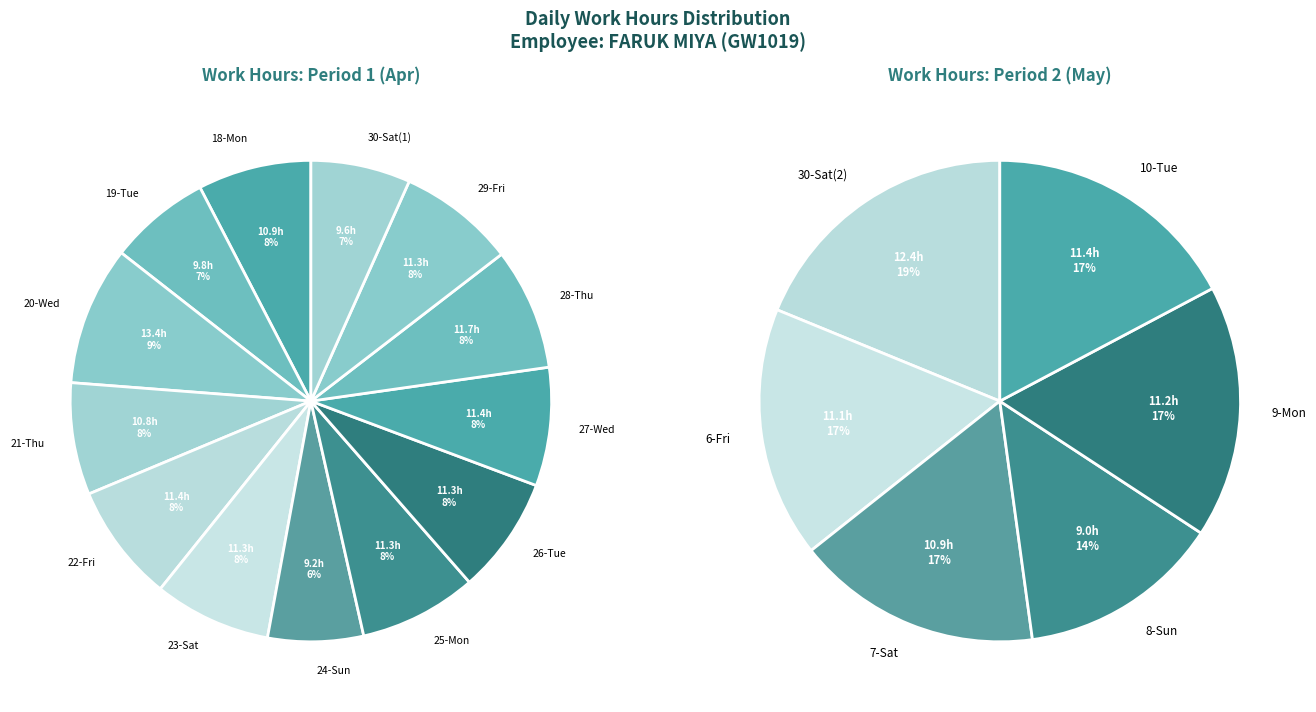

How many slices are in this pie chart?

19